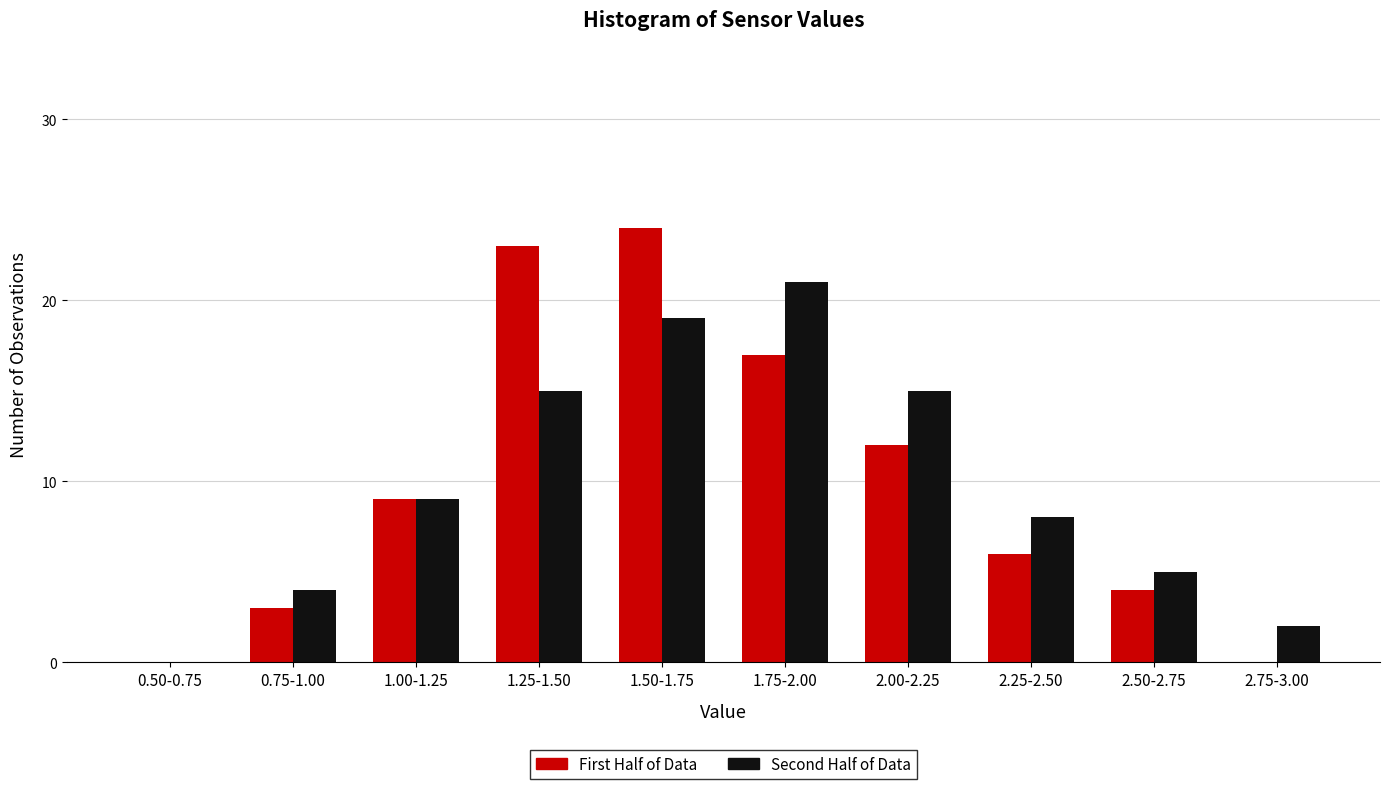

Reading left to right, list all the values displayed in this chart.

First Half of Data: 0.50-0.75=0	0.75-1.00=3	1.00-1.25=9	1.25-1.50=23	1.50-1.75=24	1.75-2.00=17	2.00-2.25=12	2.25-2.50=6	2.50-2.75=4	2.75-3.00=0
Second Half of Data: 0.50-0.75=0	0.75-1.00=4	1.00-1.25=9	1.25-1.50=15	1.50-1.75=19	1.75-2.00=21	2.00-2.25=15	2.25-2.50=8	2.50-2.75=5	2.75-3.00=2